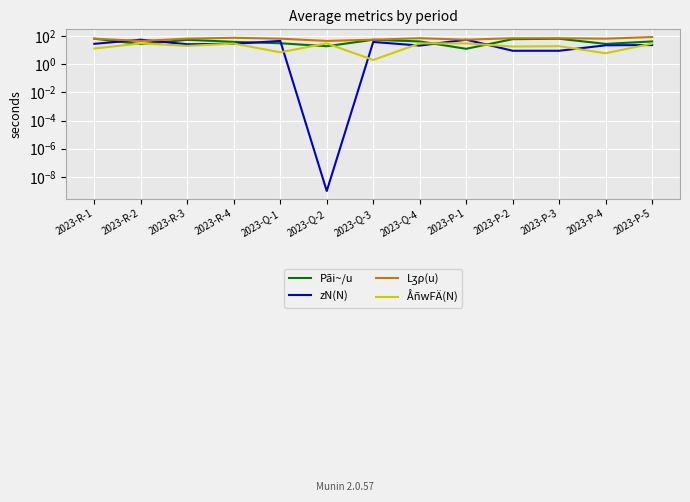

Where is the first local minimum for Pãi~/u?

2023-R-2